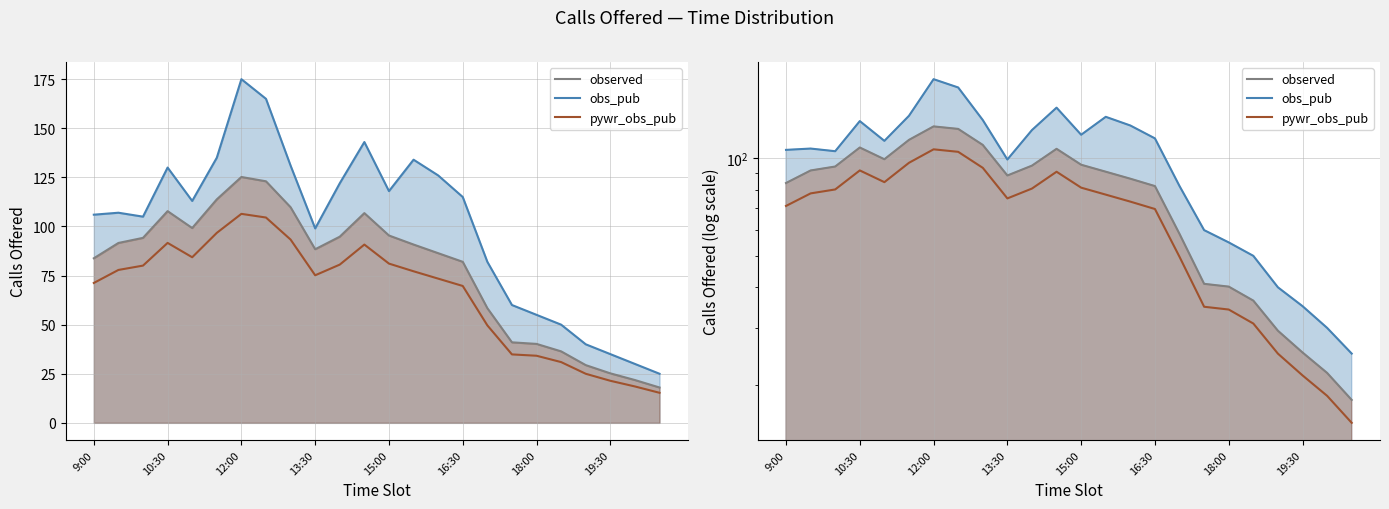

What is the value of the 21st point from the left?

29.4